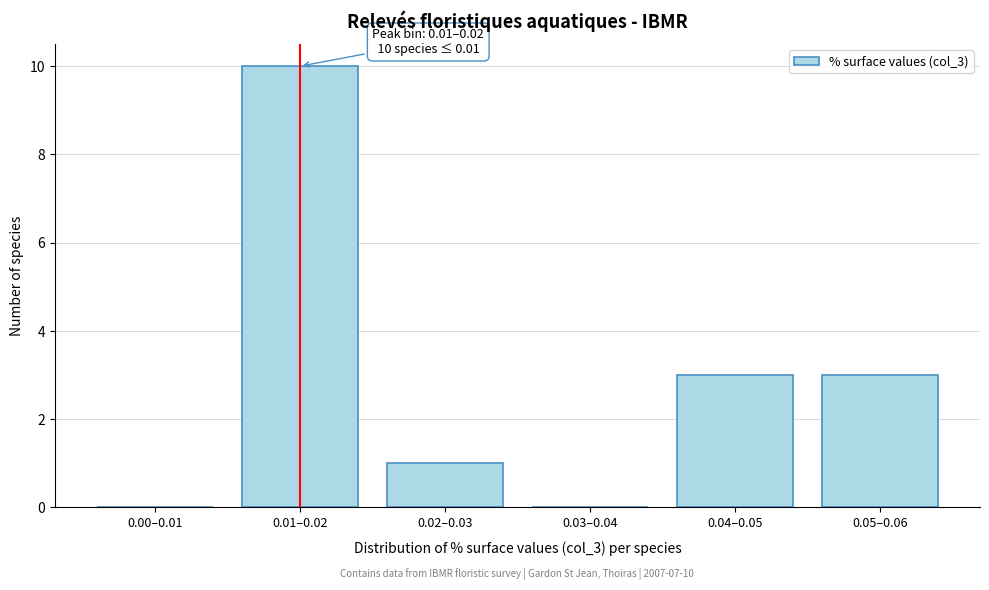

Reading right to left, list all the values displayed in this chart.

0.05–0.06=3	0.04–0.05=3	0.03–0.04=0	0.02–0.03=1	0.01–0.02=10	0.00–0.01=0